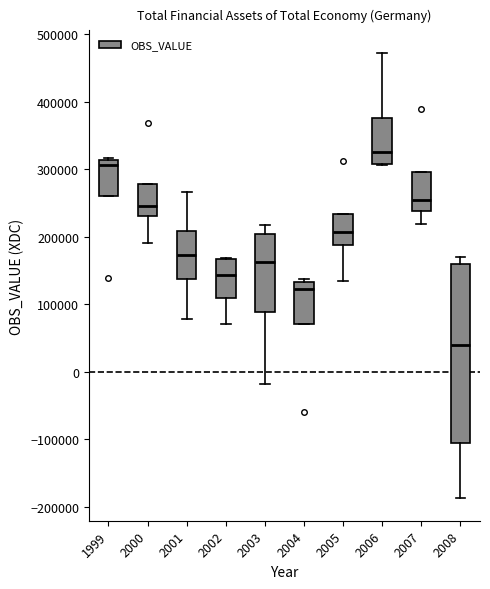

Reading left to right, read every box against the y-axis: the position of its median line, the range the box covers, and the ends of its whiskers. The values are not printed on the chart, so give them approximately, as read against the axis.

1999: median 310000 (just below the box's upper edge), box 260000 to 310000, whiskers 260000 to 320000
2000: median 250000, box 230000 to 280000, whiskers 190000 to 280000
2001: median 170000, box 140000 to 210000, whiskers 80000 to 270000
2002: median 140000, box 110000 to 170000, whiskers 70000 to 170000
2003: median 160000, box 90000 to 200000, whiskers -20000 to 220000
2004: median 120000, box 70000 to 130000, whiskers 70000 to 140000
2005: median 210000, box 190000 to 230000, whiskers 130000 to 230000
2006: median 330000, box 310000 to 380000, whiskers 310000 to 470000
2007: median 250000, box 240000 to 300000, whiskers 220000 to 300000
2008: median 40000, box -100000 to 160000, whiskers -190000 to 170000